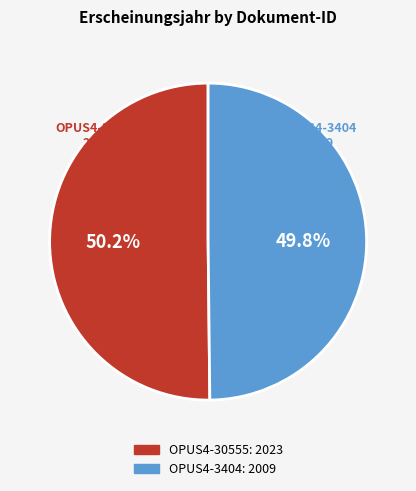

Is there any slice that represents more than half of the pie?

Yes